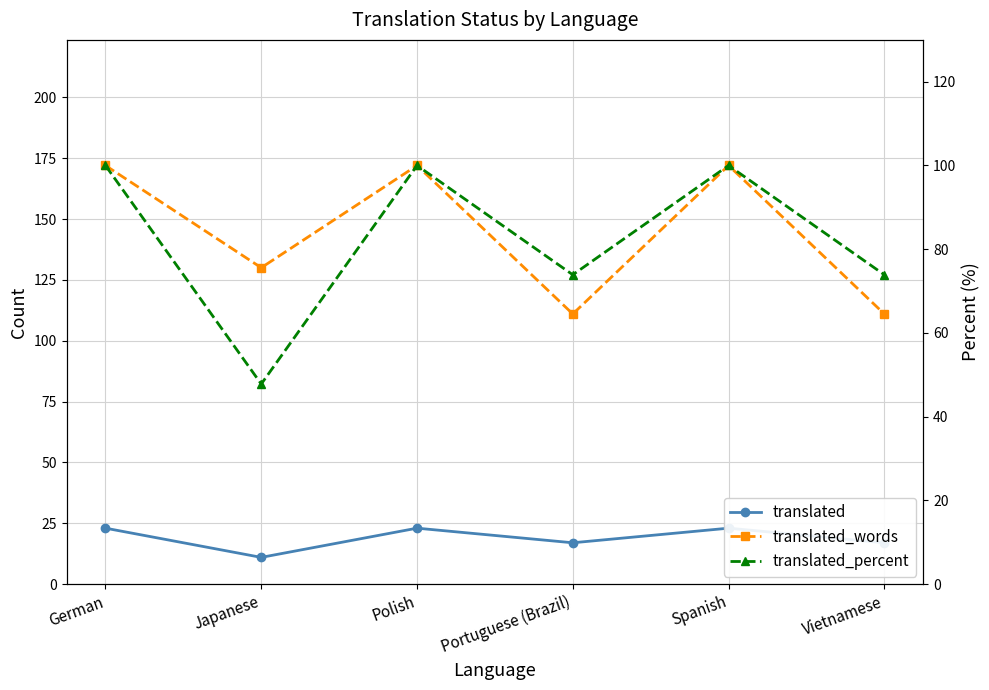

Count the translated_words values in the range 111 to 172.

6